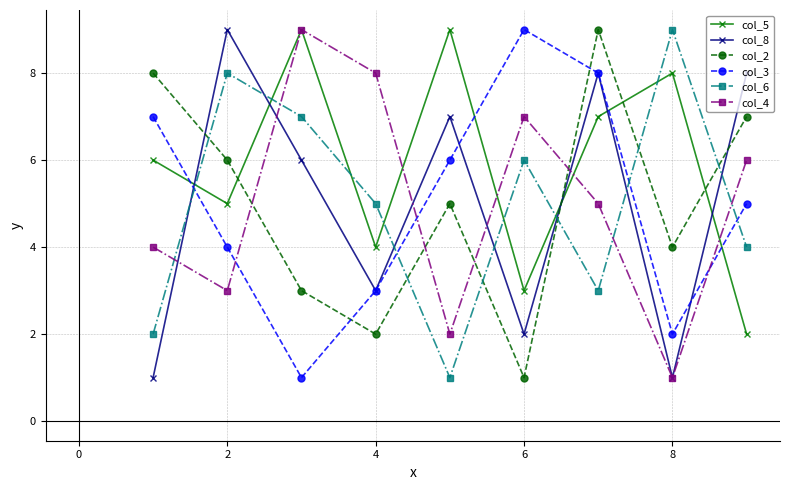

How many categories are shown in the chart?

9